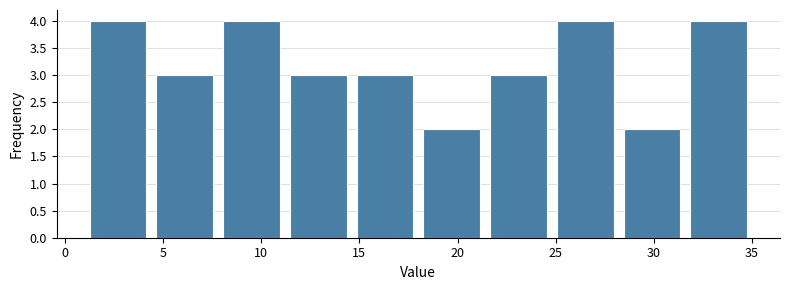

Reading left to right, transcribe this chart: for each bar, give the range it covers on the x-axis and its height. Neither the bar edges nor the heights are printed on the chart, so give them approximately, as read against the axes.

1.0 to 4.4: 4
4.4 to 7.8: 3
7.8 to 11.2: 4
11.2 to 14.6: 3
14.6 to 18.0: 3
18.0 to 21.4: 2
21.4 to 24.8: 3
24.8 to 28.2: 4
28.2 to 31.6: 2
31.6 to 35.0: 4